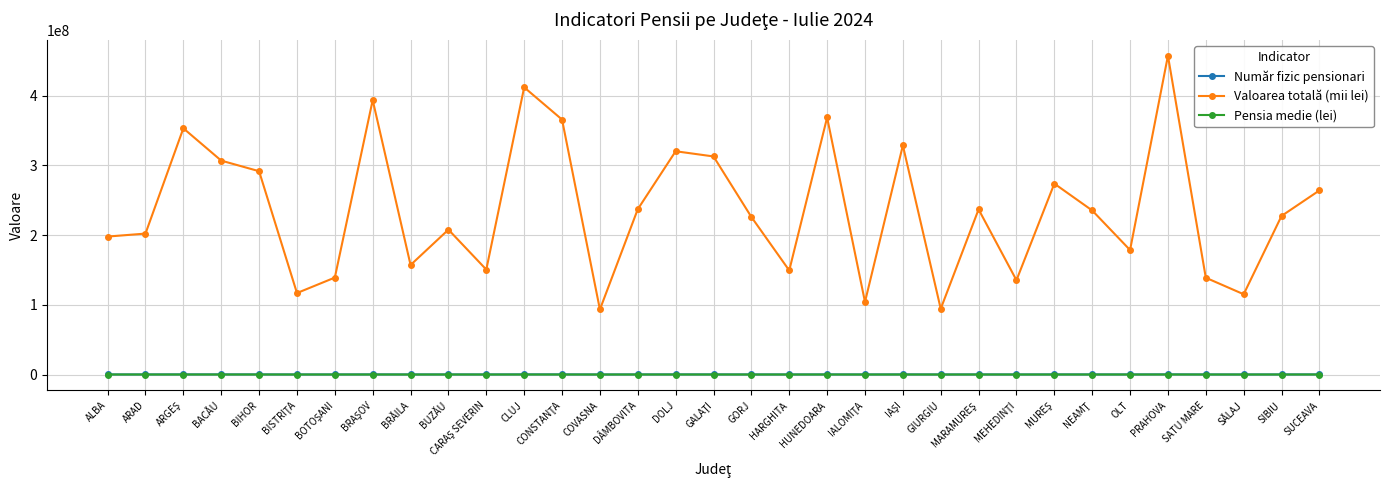

What is the sum of all Valoarea totală (mii lei) values?

7790492751